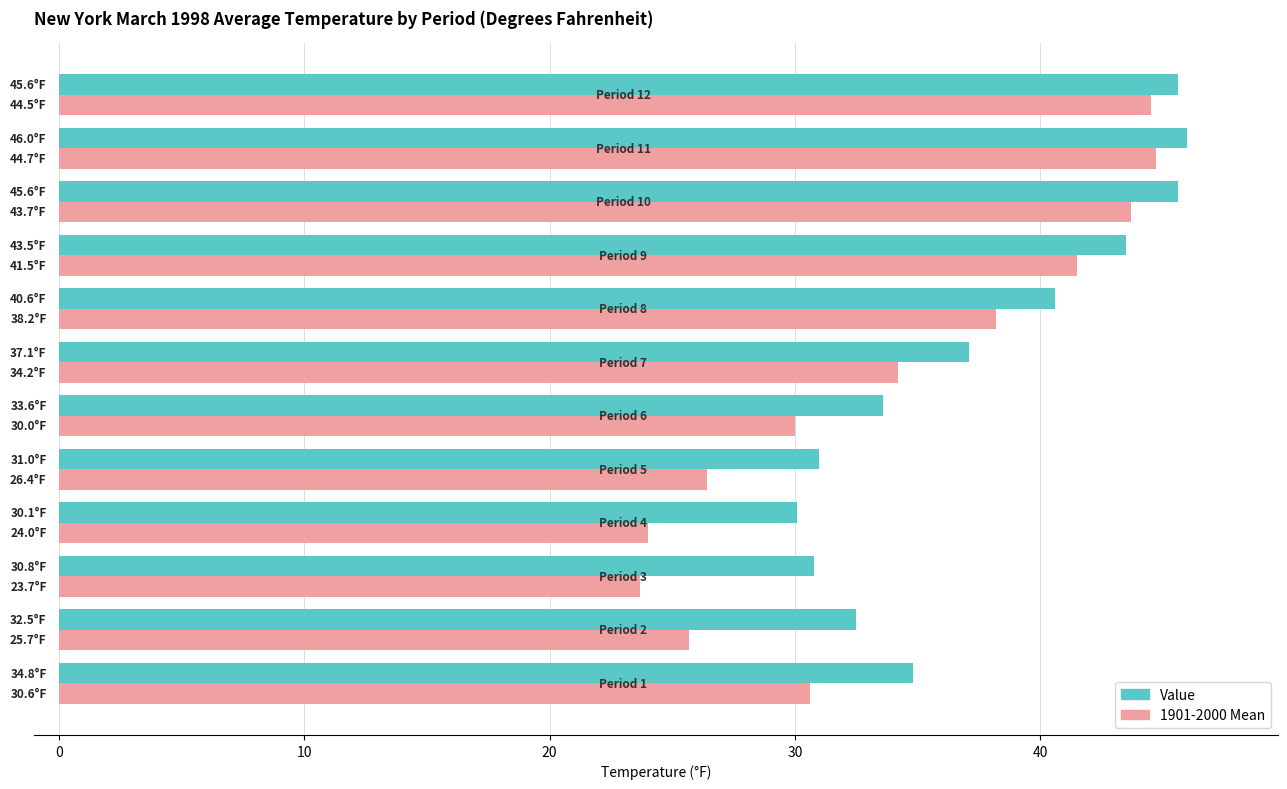

The value of Value at Period 1 is 34.8. True or false?

True